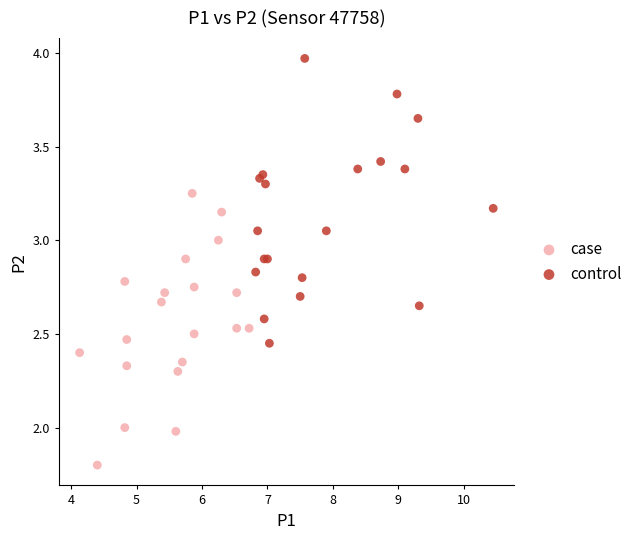

What are all the series names shown in the legend?

case, control